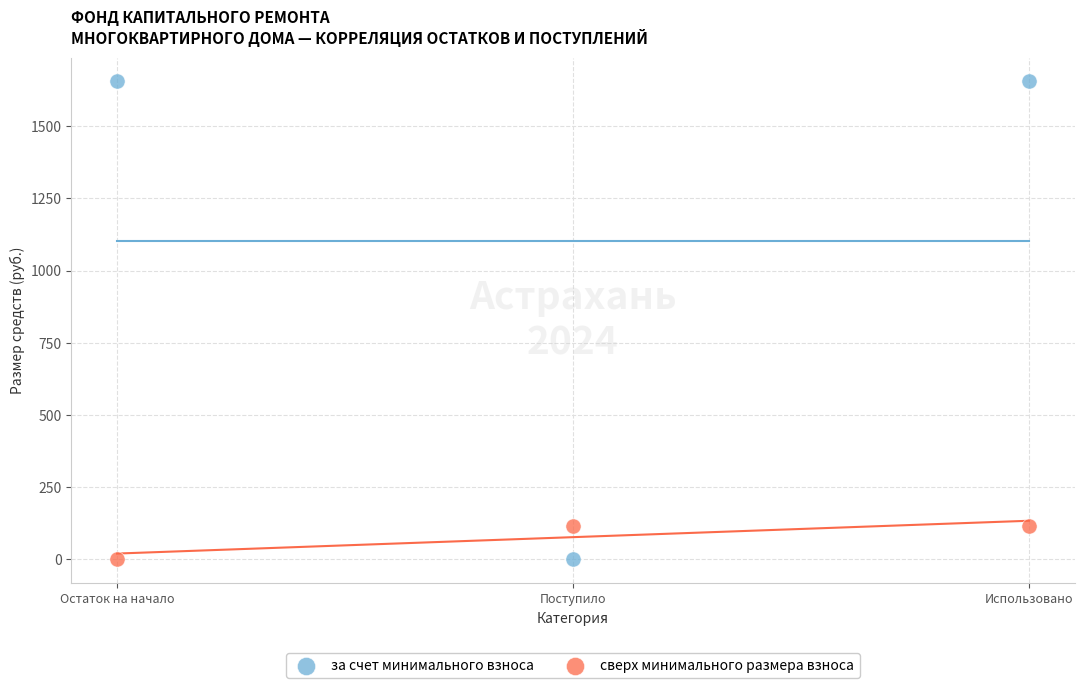

Which series has the widest spread of Y values?

за счет минимального взноса